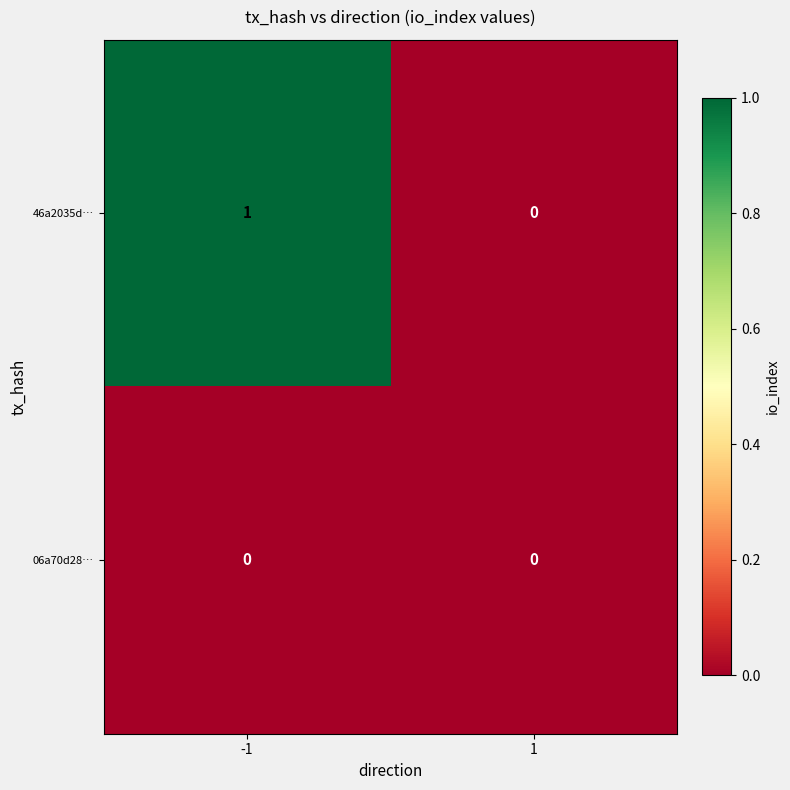

True or false: 46a2035d… has a value of -1 at 1.

False